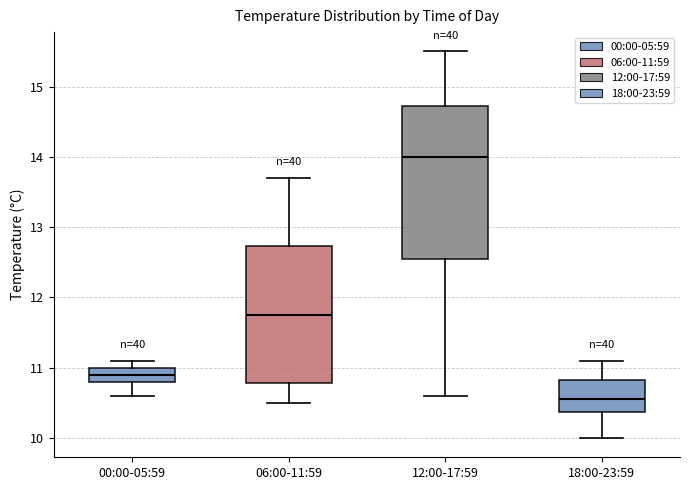

Where is the lower edge of the box for 00:00-05:59 on the y-axis? The values are not printed on the chart, so give them approximately, as read against the axis.

10.8